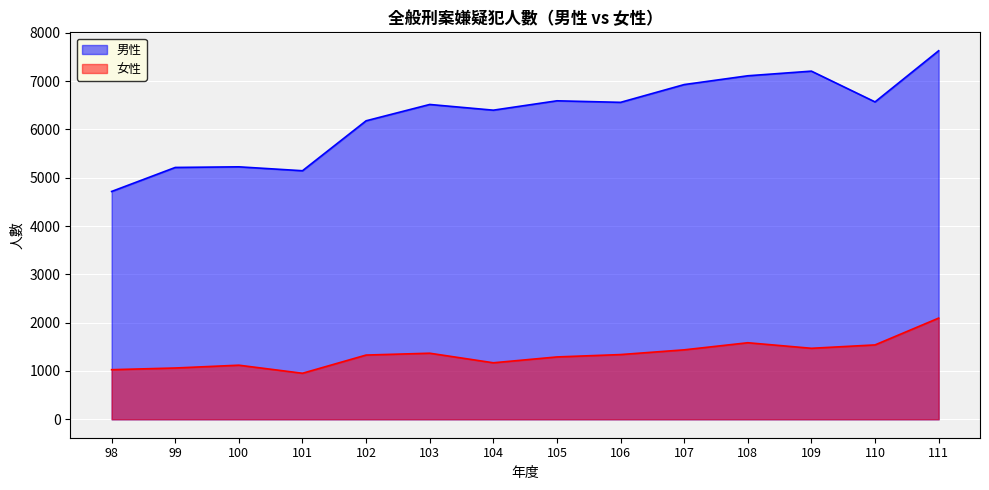

The value of 男性 at 103 is 6518. True or false?

True